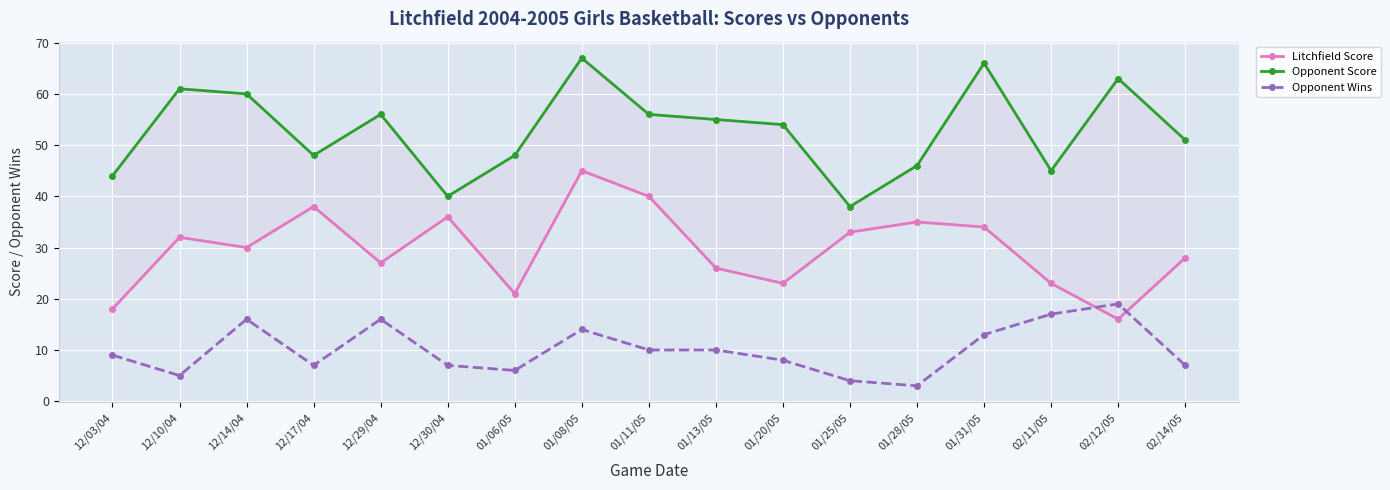

Between 12/10/04 and 12/17/04, which is larger?

12/17/04